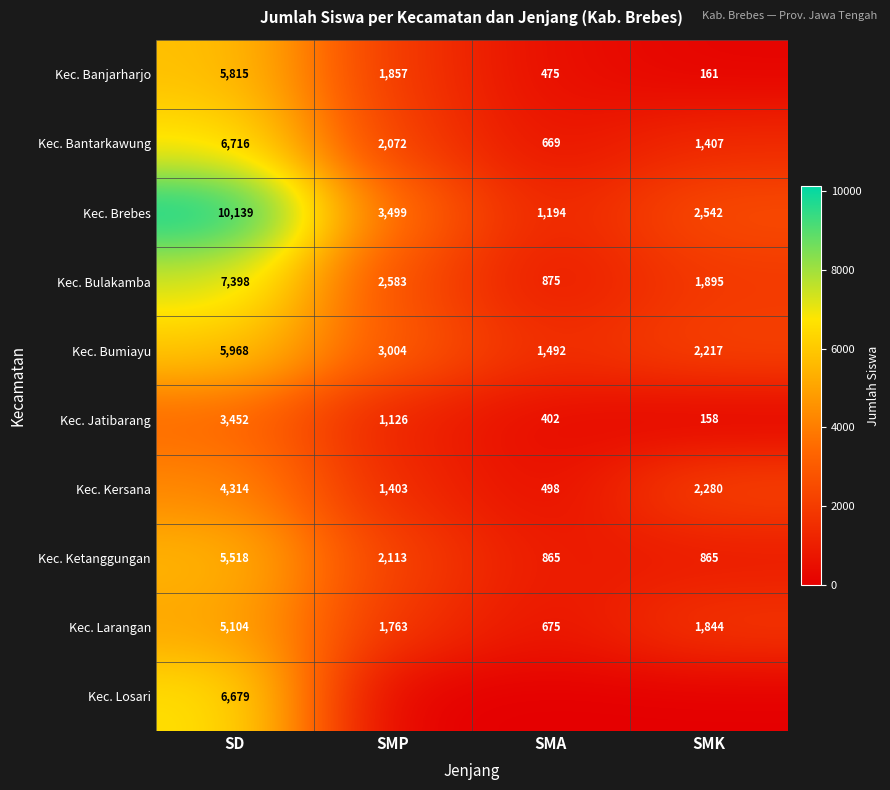

What is the difference between the highest and lowest values at SD?

6687